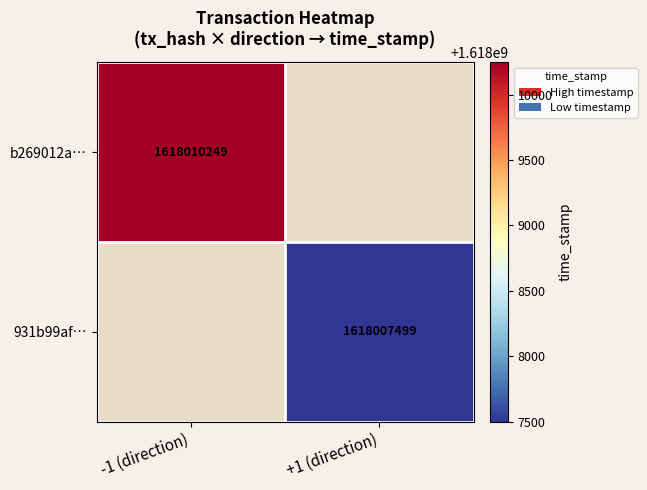

Which label corresponds to the largest value in the chart?

-1 (direction)